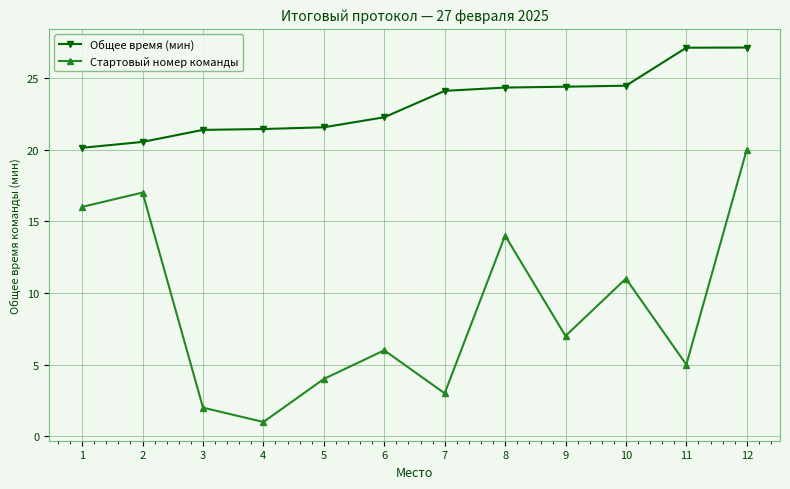

What are all the series names shown in the legend?

Общее время (мин), Стартовый номер команды